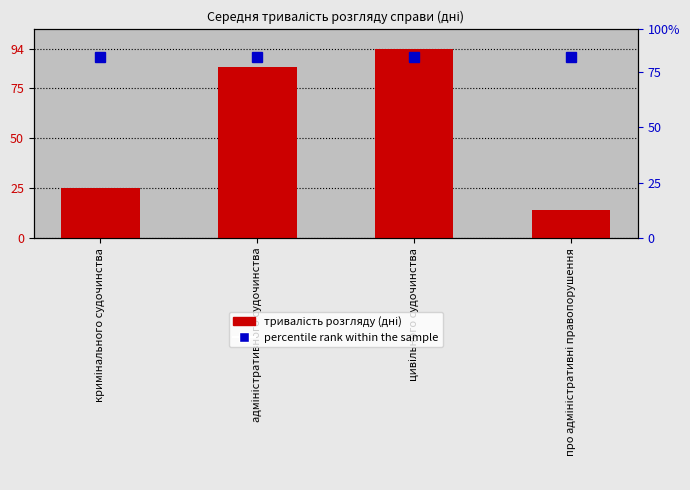

What is the spread (max minus min) of values at адміністративного судочинства?

5